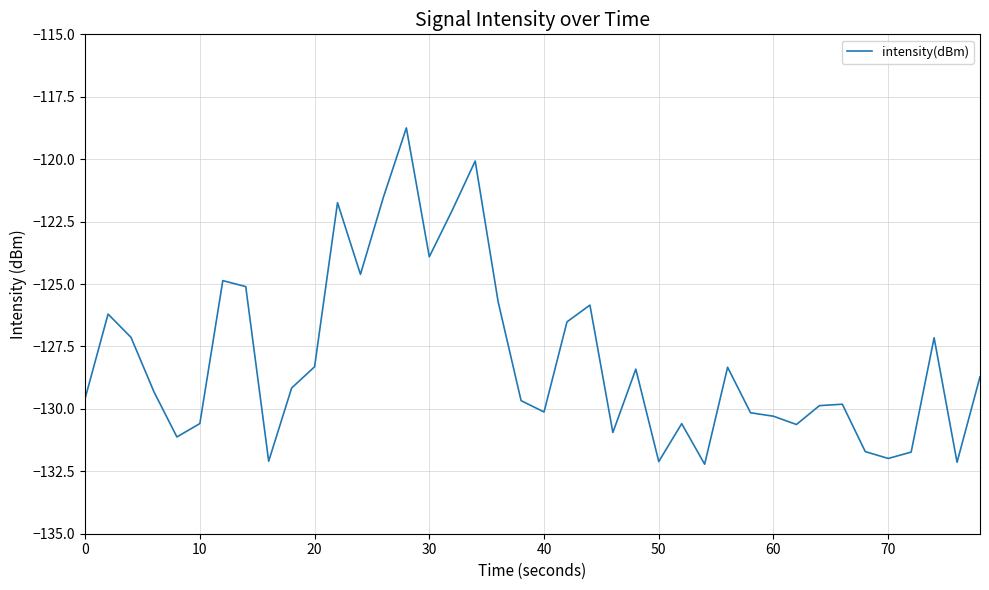

What is the maximum value shown in the chart?

-118.7